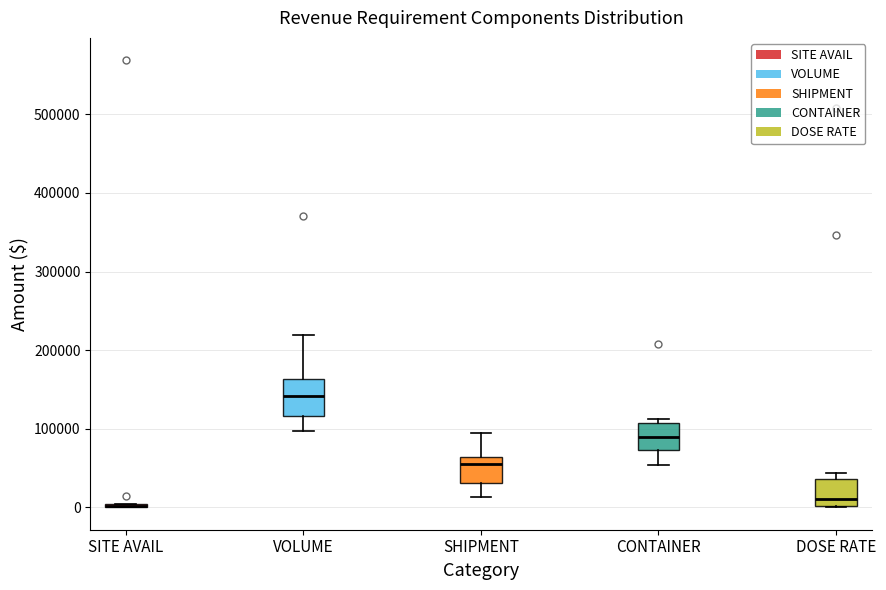

Where does the lower whisker of the box for CONTAINER end on the y-axis? The values are not printed on the chart, so give them approximately, as read against the axis.

50000